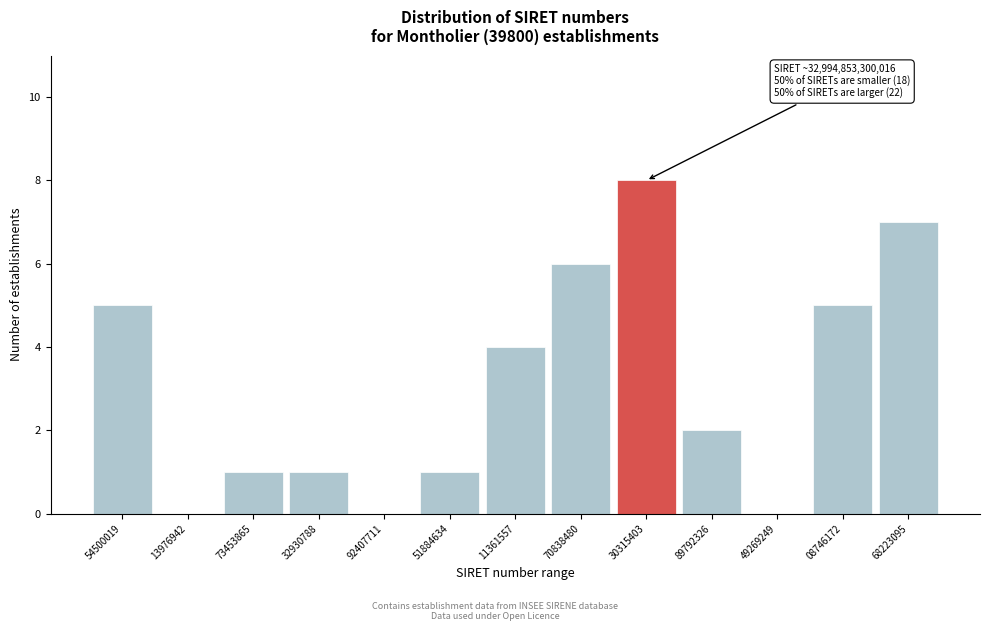

Reading left to right, what are all the values shown in this chart?

54500019=5	13976942=0	73453865=1	32930788=1	92407711=0	51884634=1	11361557=4	70838480=6	30315403=8	89792326=2	49269249=0	08746172=5	68223095=7